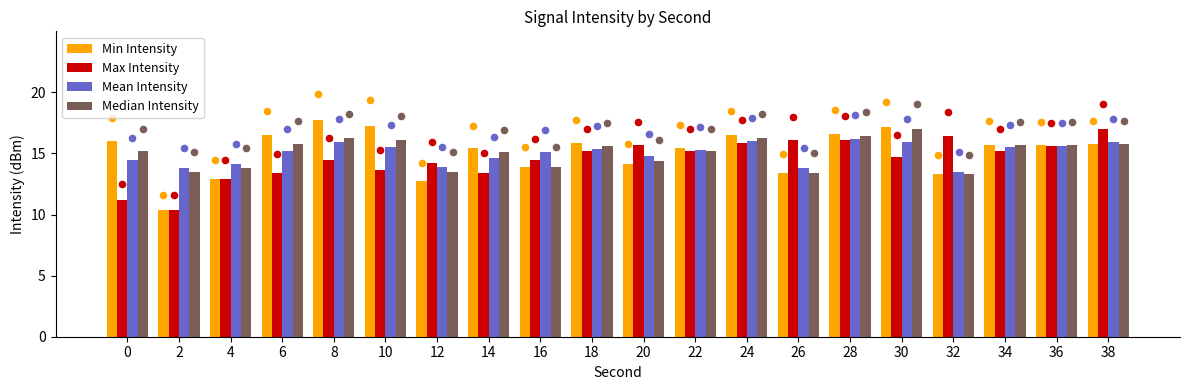

Which series reaches the maximum Y coordinate?

Min Intensity